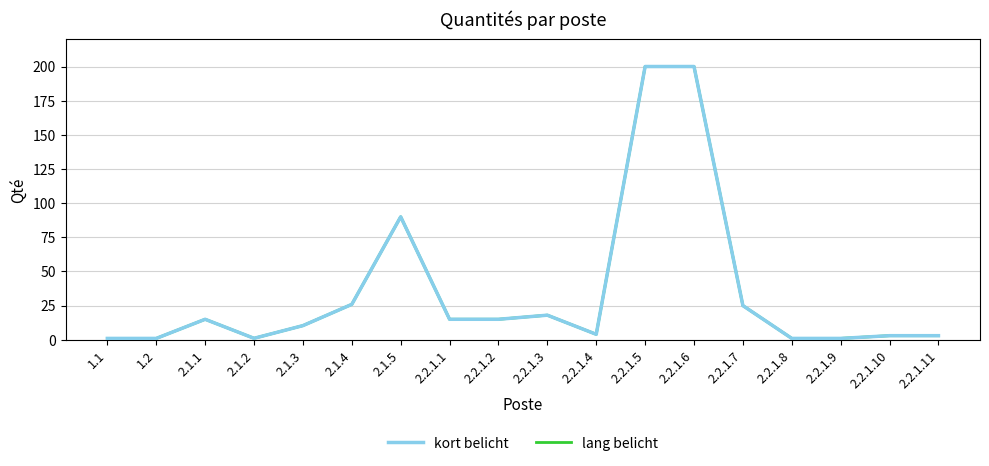

Reading left to right, list all the values displayed in this chart.

kort belicht: 1.0	1.0	15.0	1.1	10.4	25.9	90.0	15.0	15.0	18.0	4.0	200.0	200.0	25.0	1.0	1.0	3.0	3.0
lang belicht: 1.0	1.0	15.0	1.1	10.4	25.9	90.0	15.0	15.0	18.0	4.0	200.0	200.0	25.0	1.0	1.0	3.0	3.0